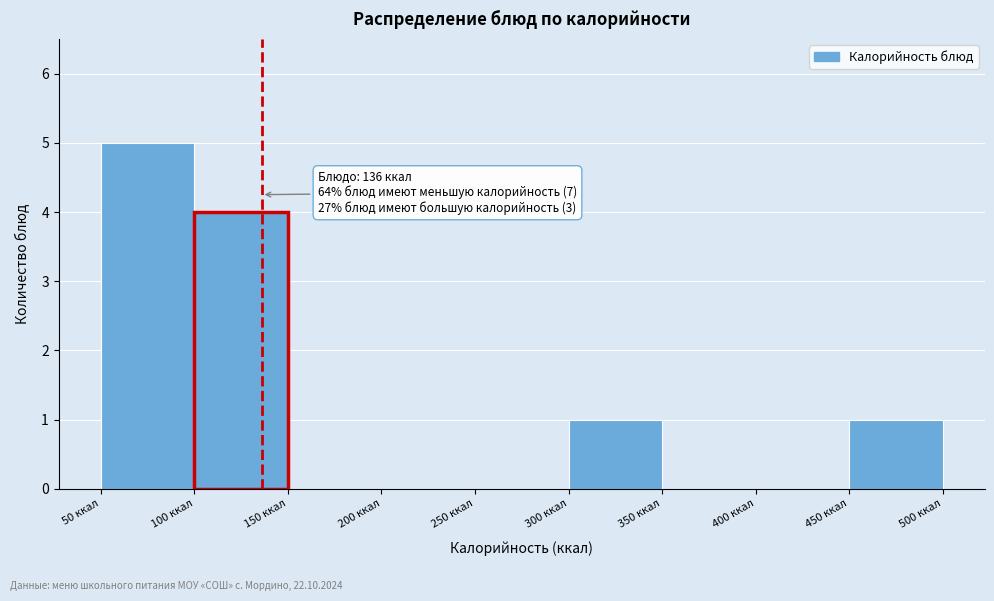

Over which range of the x-axis is the bar tallest?

50 to 100